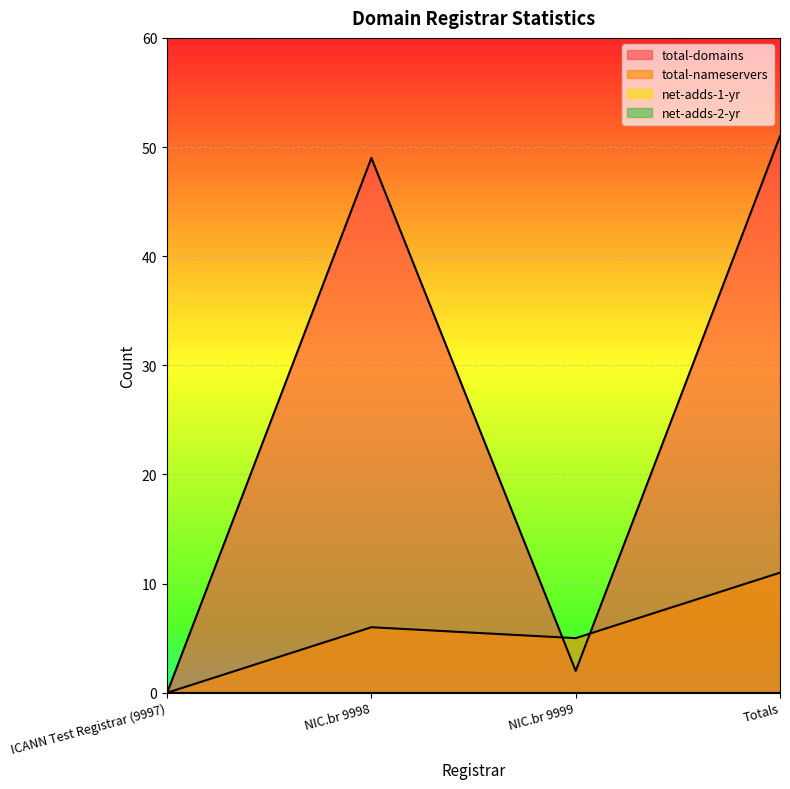

Is it true that total-domains equals 0 at ICANN Test Registrar (9997)?

True